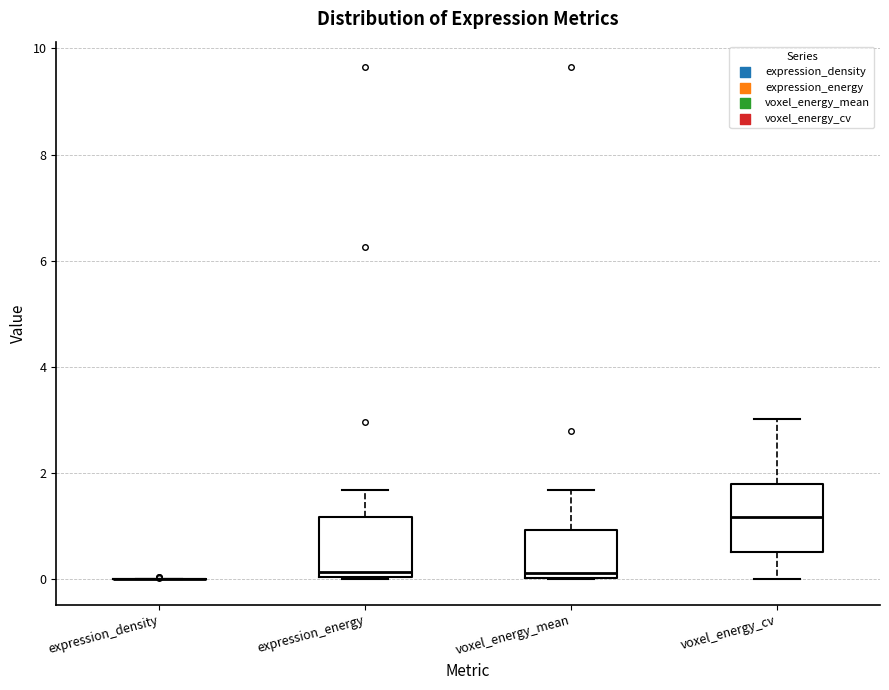

Reading left to right, read every box against the y-axis: the position of its median line, the range the box covers, and the ends of its whiskers. The values are not printed on the chart, so give them approximately, as read against the axis.

expression_density: box collapsed to a line at 0.0, whiskers 0.0 to 0.0
expression_energy: median 0.2, box 0.0 to 1.2, whiskers 0.0 to 1.6
voxel_energy_mean: median 0.2, box 0.0 to 1.0, whiskers 0.0 to 1.6
voxel_energy_cv: median 1.2, box 0.6 to 1.8, whiskers 0.0 to 3.0